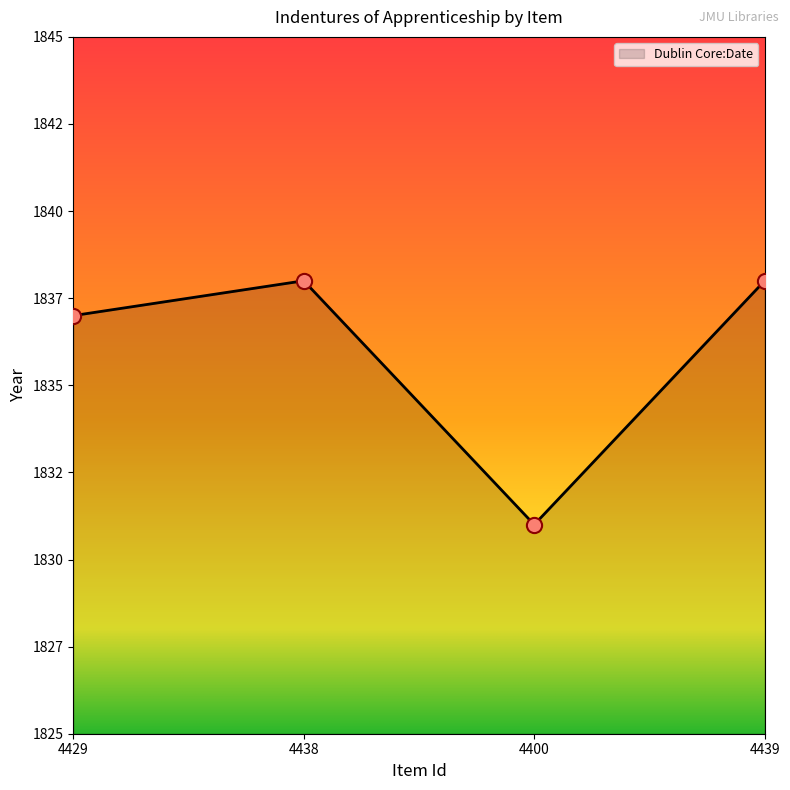

Approximately how many times larger is the value at 4438 compared to 4439?

1.0